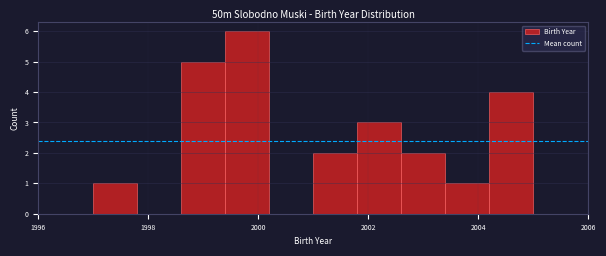

What is the height of the bar covering 2001.0 to 2001.8 on the x-axis? The values are not printed on the chart, so give them approximately, as read against the axis.

2